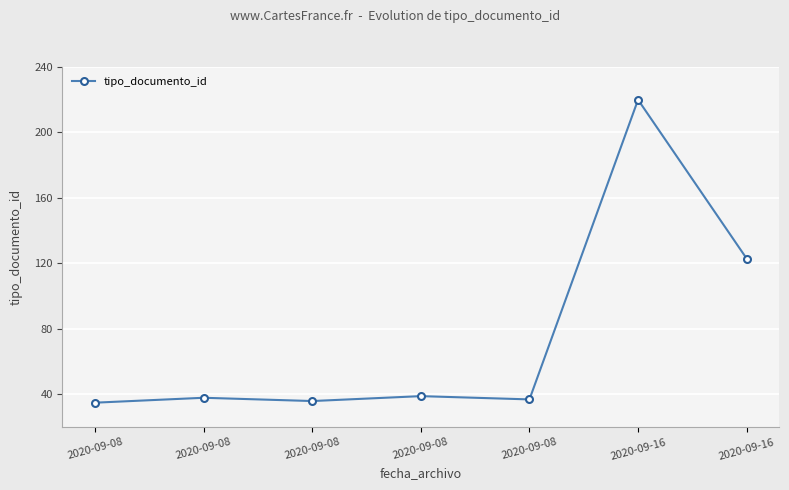

Is it true that the value at 2020-09-08 is 62?

False